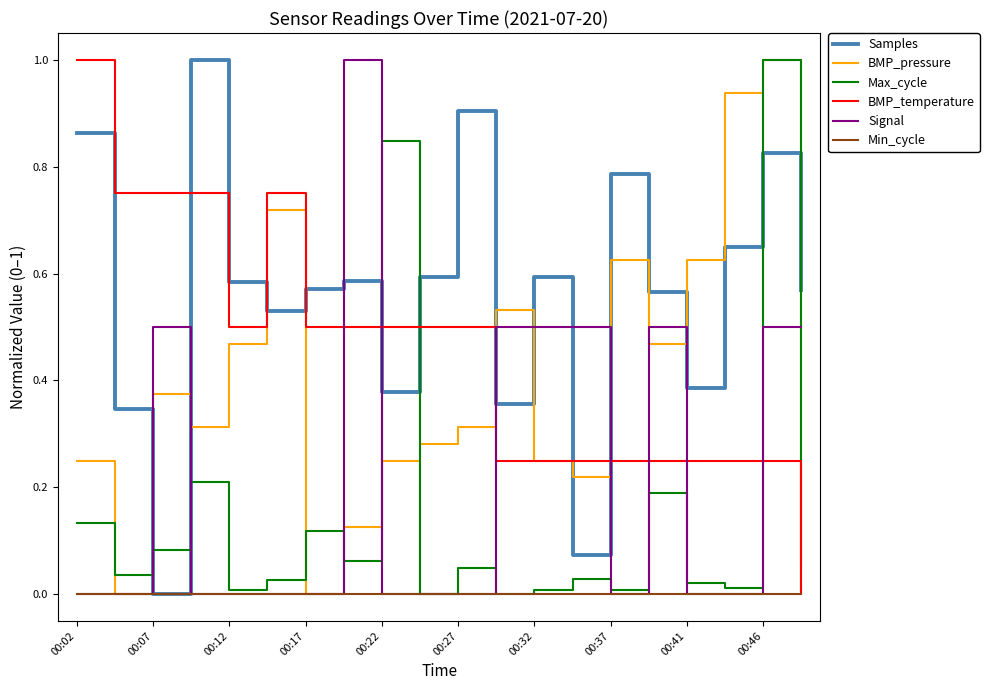

What is the maximum value shown in the chart?

1.0